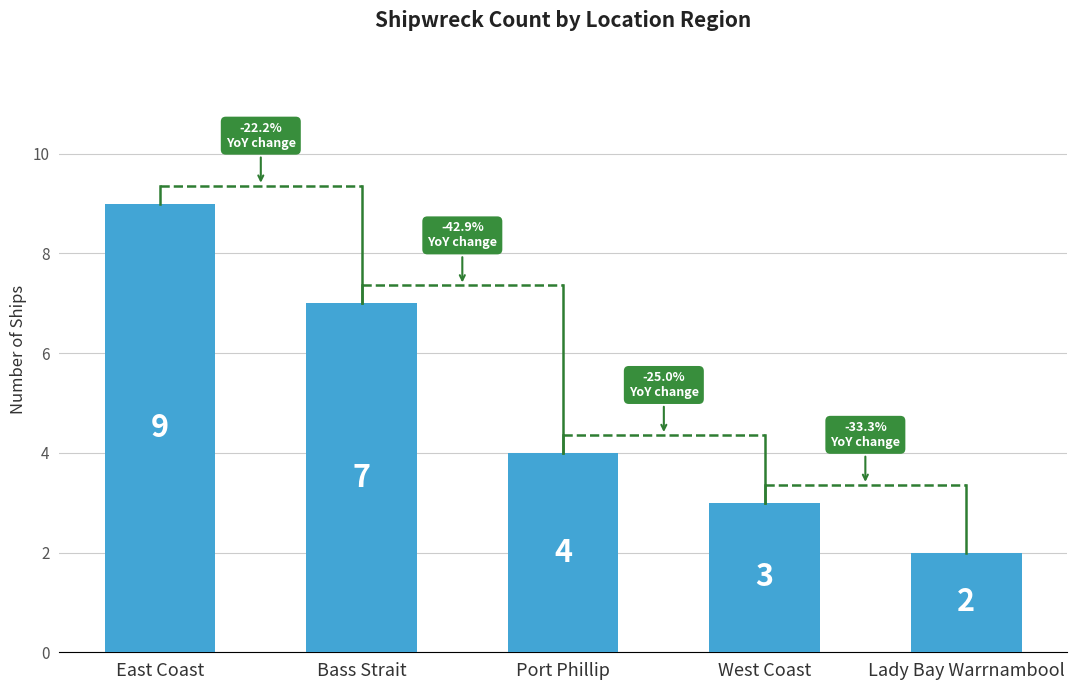

What value does the data have at Port Phillip?

4